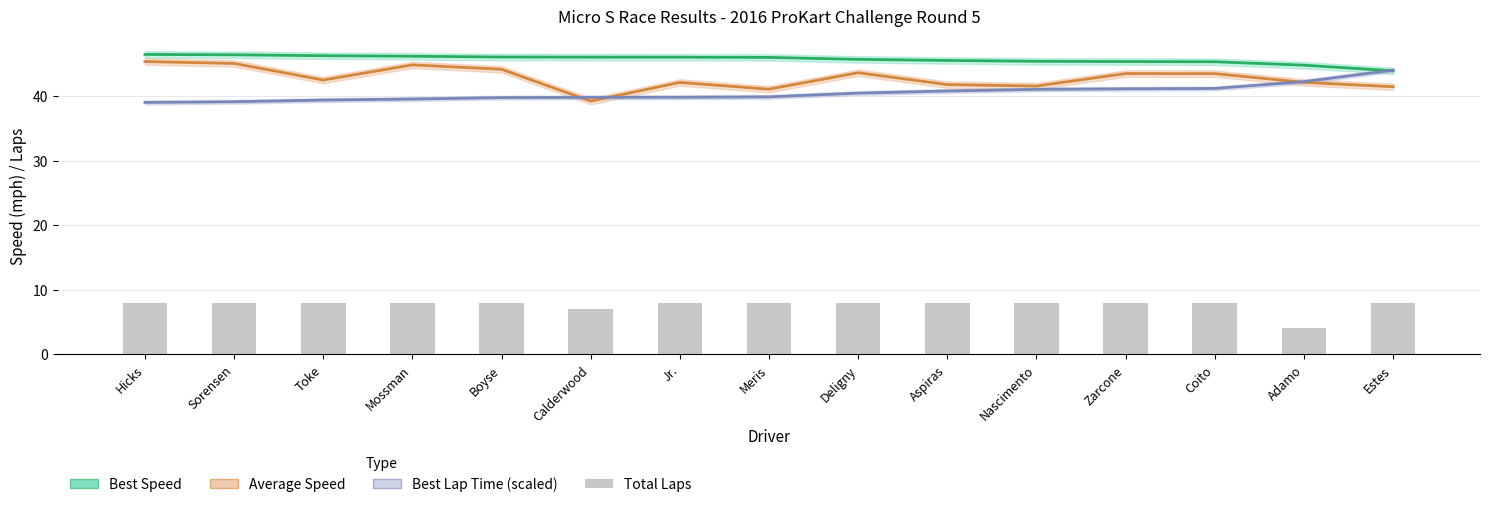

At how many categories does at least one series exceed 41?

15